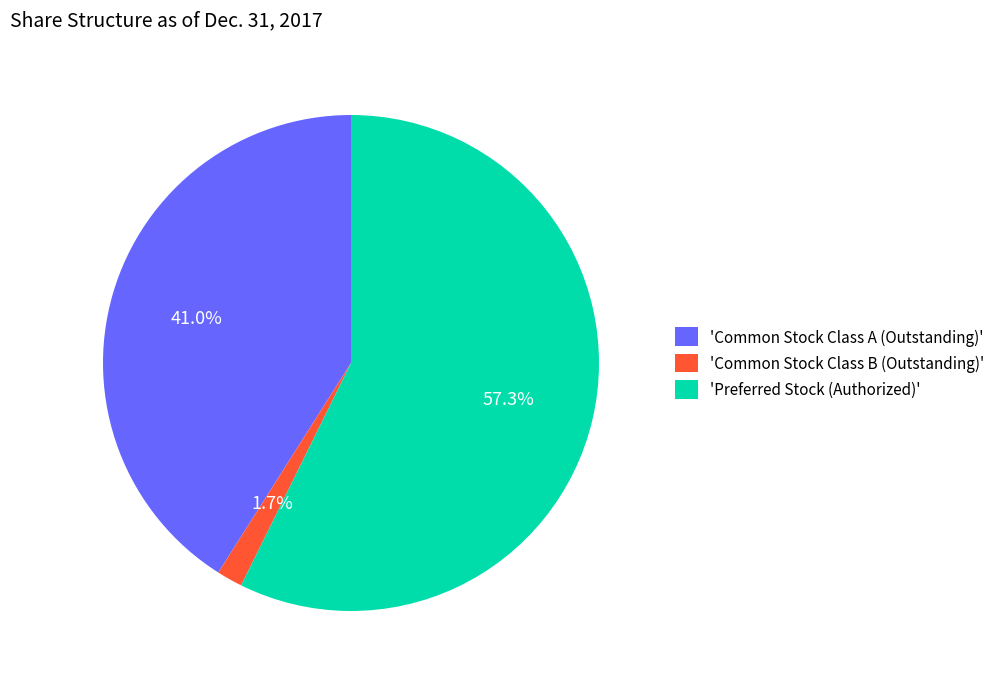

Which slice is the smallest?

'Common Stock Class B (Outstanding)'